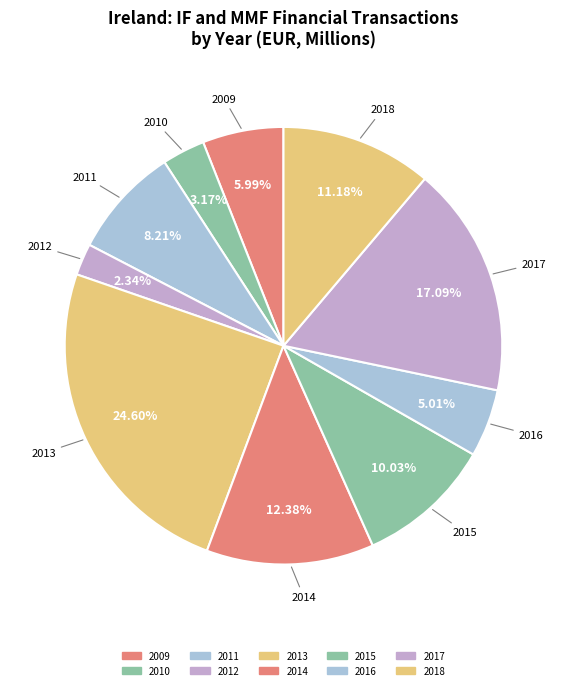

Is there any slice that represents more than half of the pie?

No